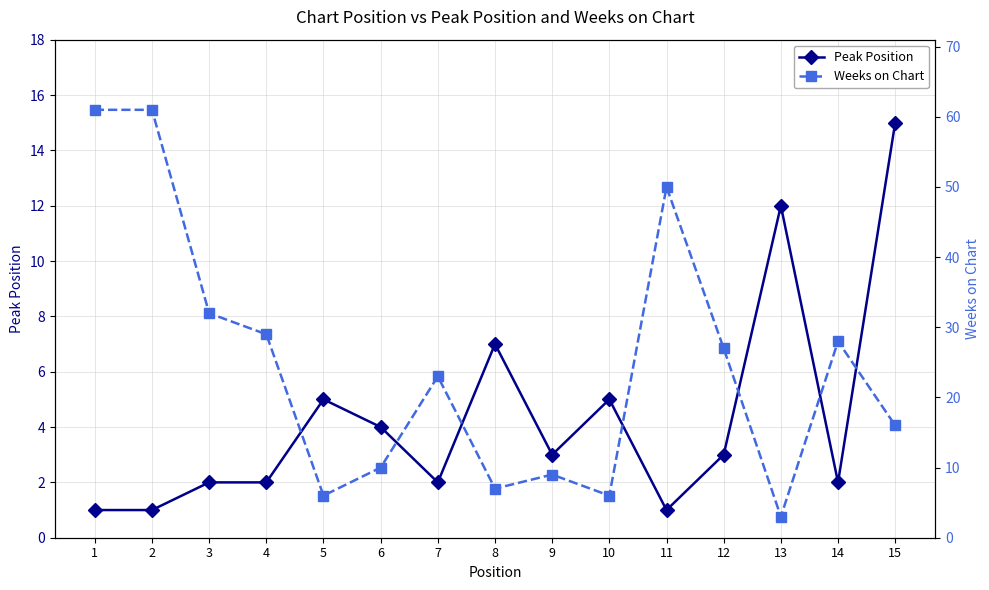

Between 8 and 11, which series saw the biggest shift?

Weeks on Chart